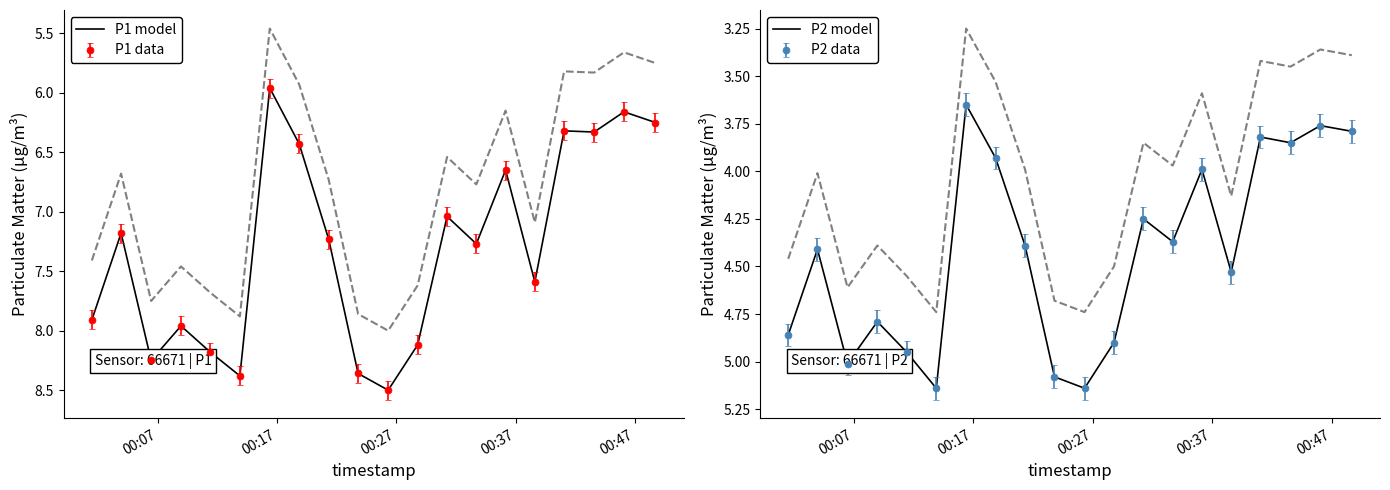

What is the minimum value shown in the chart?

3.6